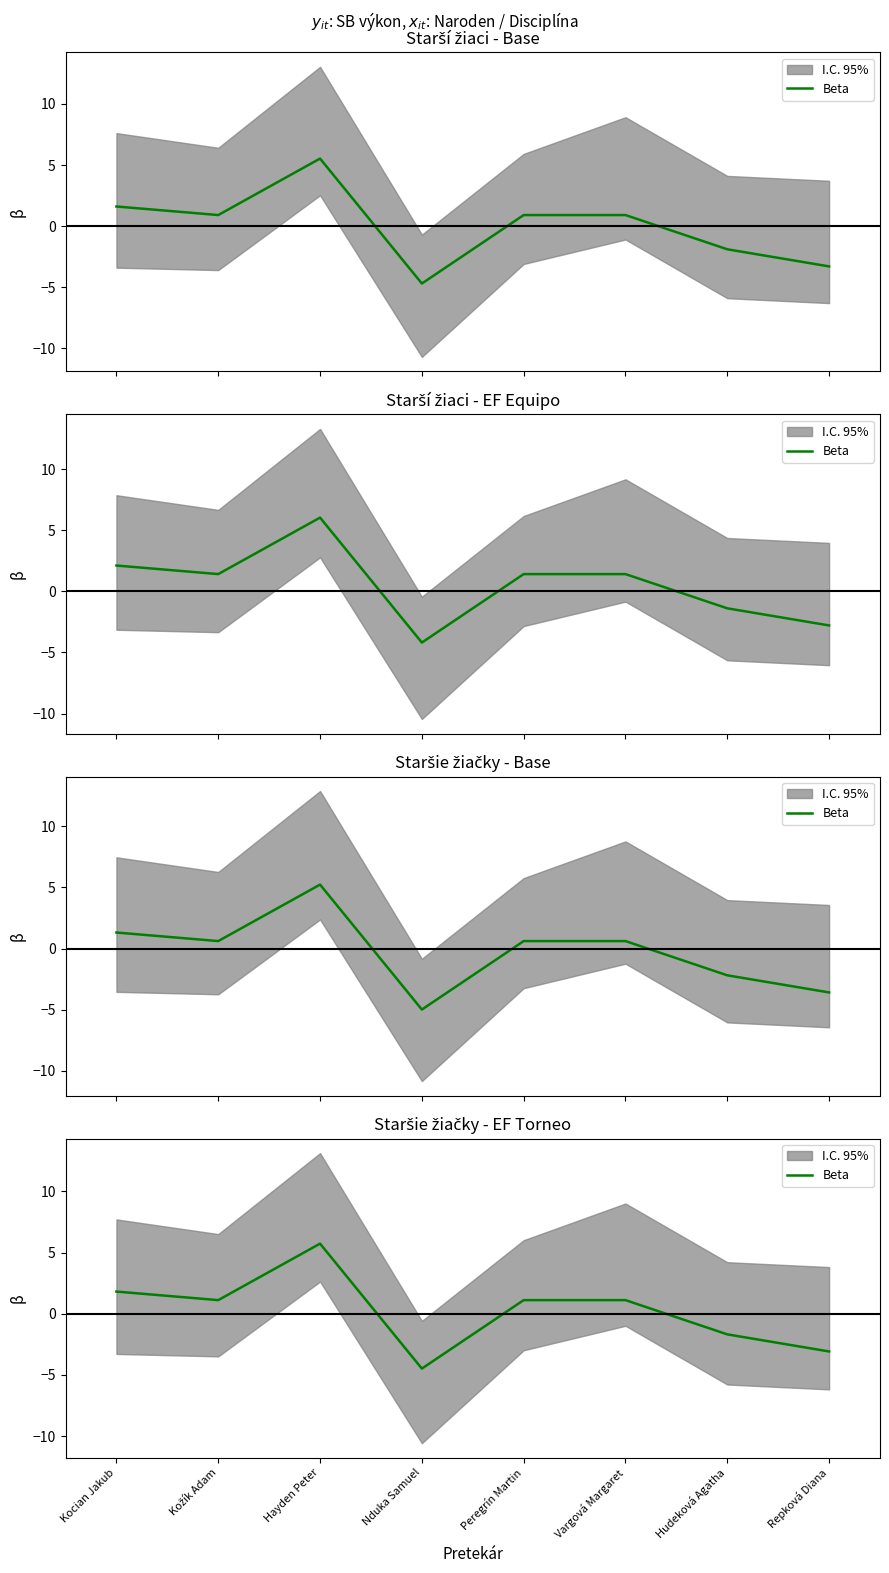

At which category does the chart reach its peak across all series?

Hayden Peter